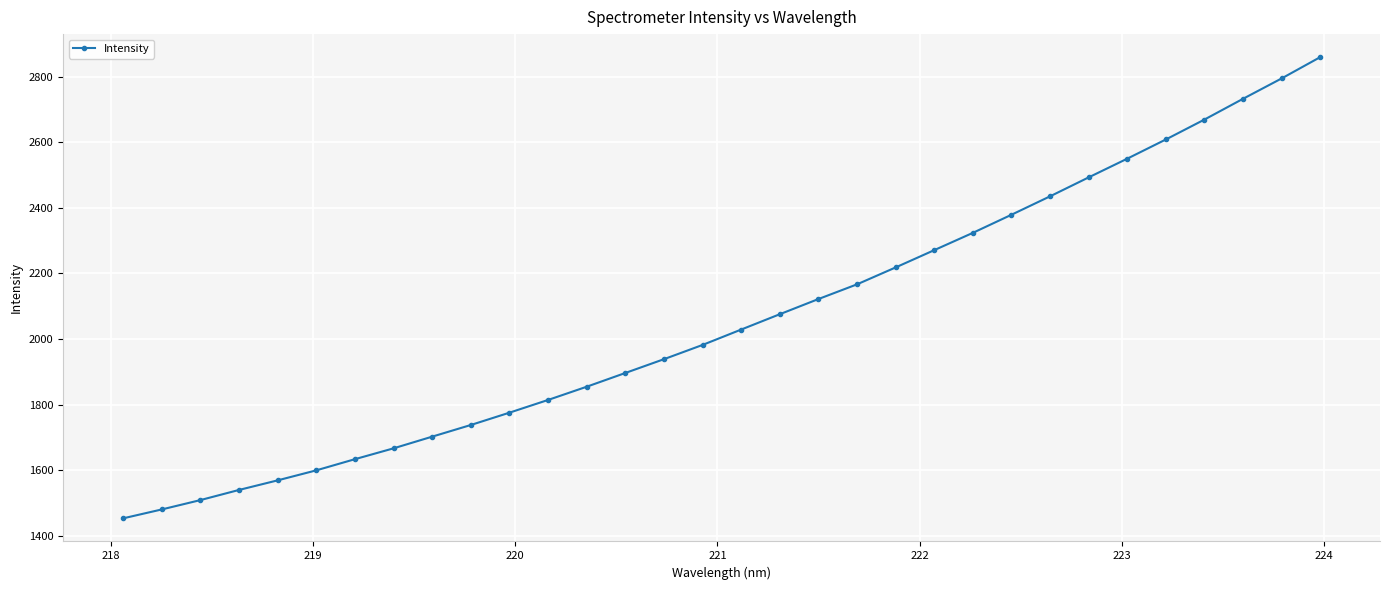

What is the greatest value displayed?

2858.9